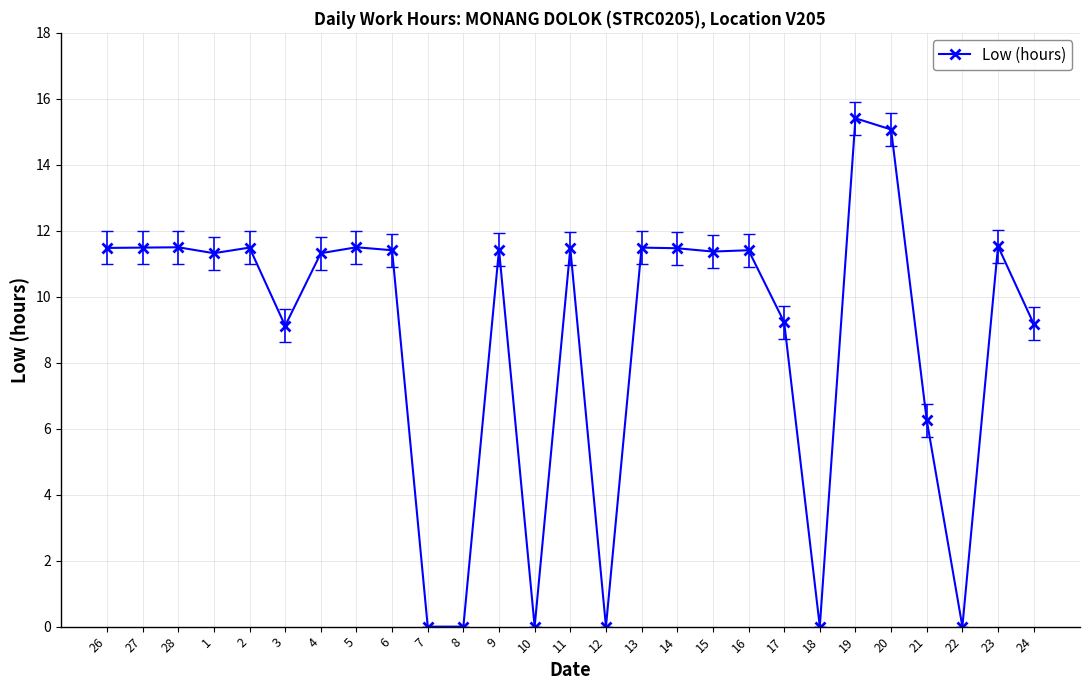

Between 15 and 7, which is larger?

15